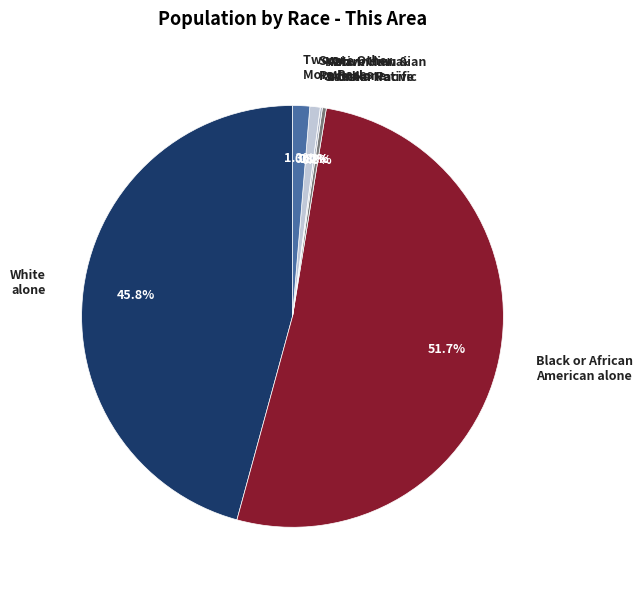

How many slices are in this pie chart?

7